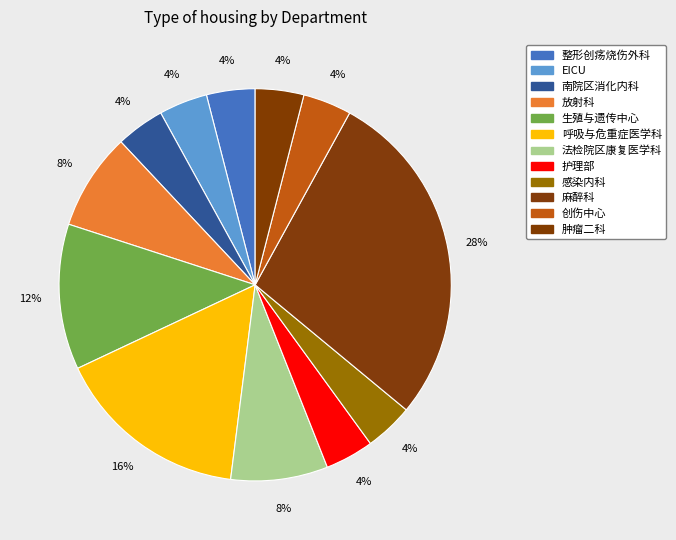

What is the smallest slice in the pie chart?

整形创疡烧伤外科